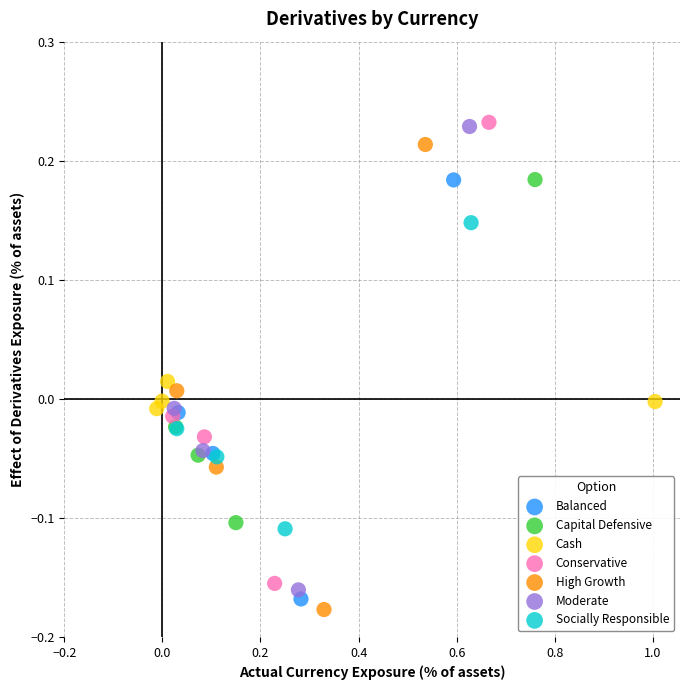

Which series has the widest spread of Y values?

High Growth